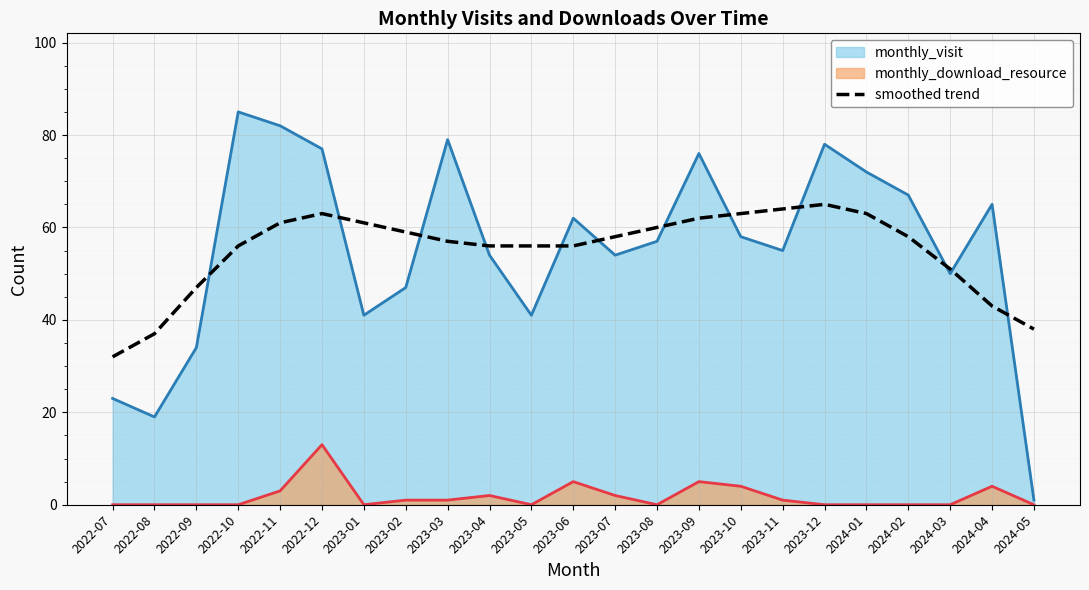

How many data points does each series have?

23